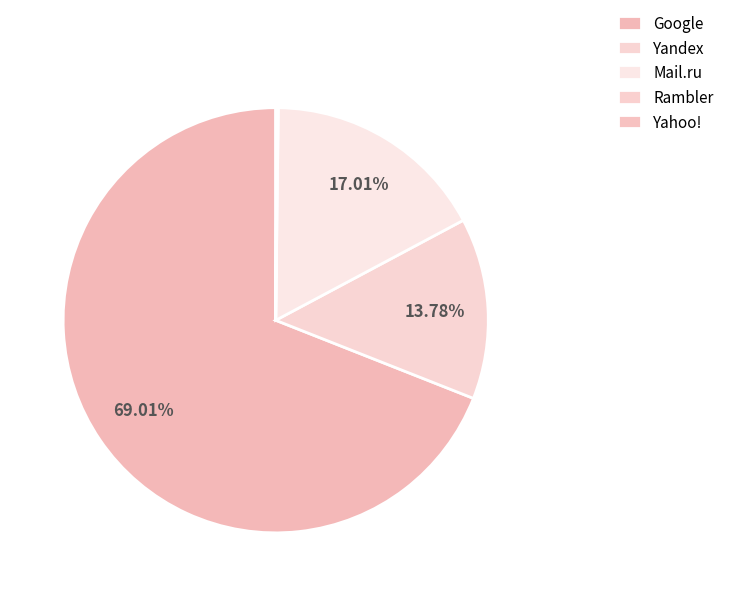

To the nearest percent, what is the difference between the Mail.ru and Google slice percentages?

52%